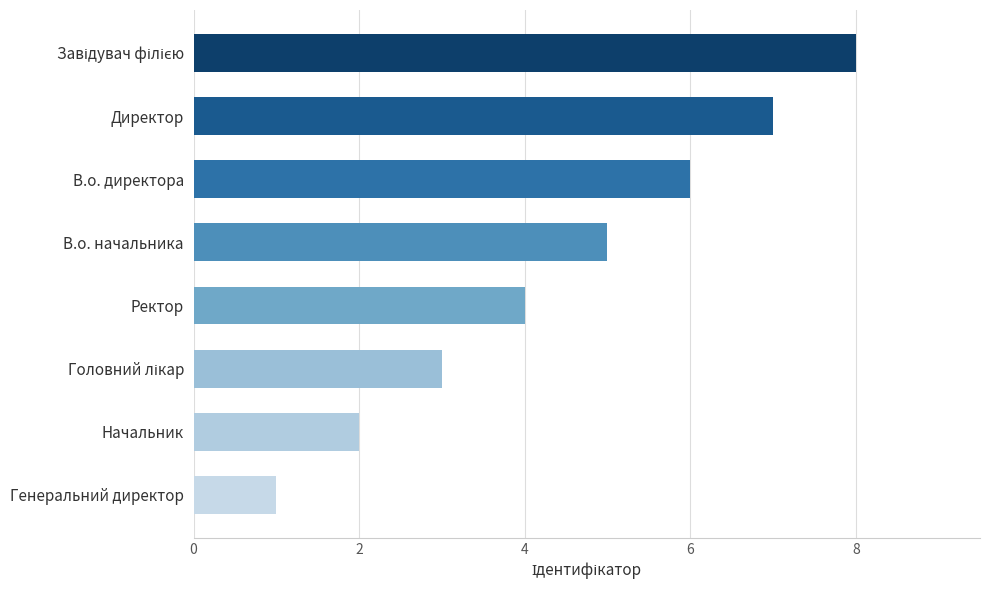

What is the difference between the maximum and minimum values?

7